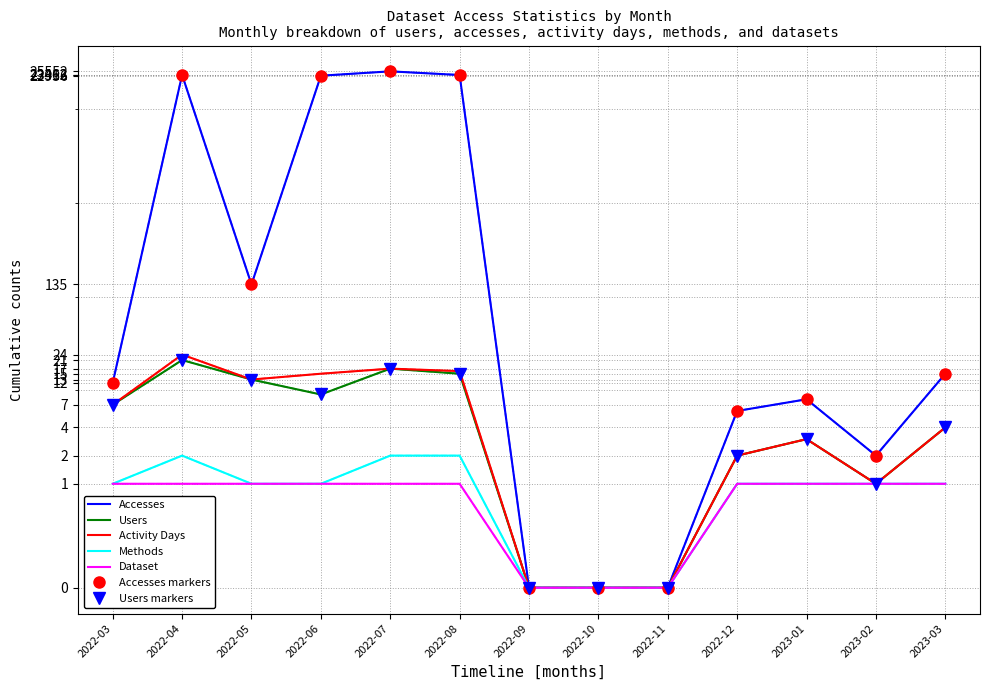

Reading left to right, extract all data points from this chart.

Users: 7	21	13	9	17	15	0	0	0	2	3	1	4
Accesses: 12	23413	135	22956	25552	23362	0	0	0	6	8	2	15
Activity Days: 7	24	13	15	17	16	0	0	0	2	3	1	4
Methods: 1	2	1	1	2	2	0	0	0	1	1	1	1
Dataset: 1	1	1	1	1	1	0	0	0	1	1	1	1